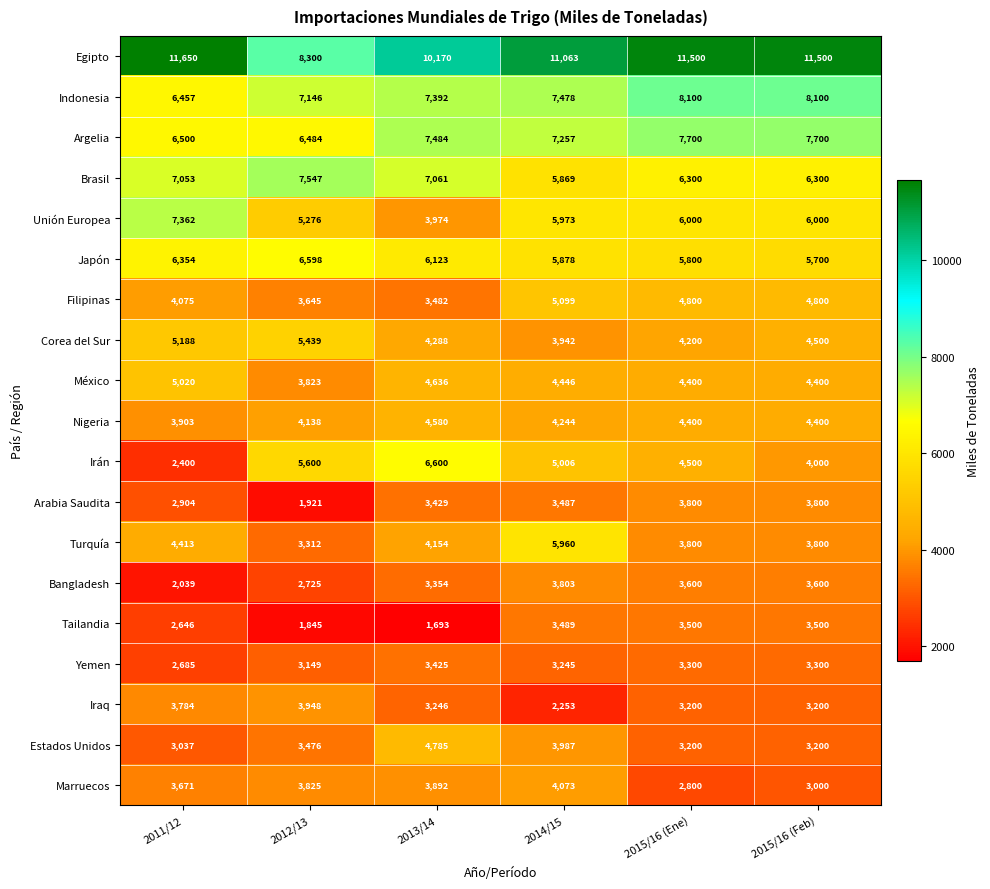

What is the smallest value displayed?

1693